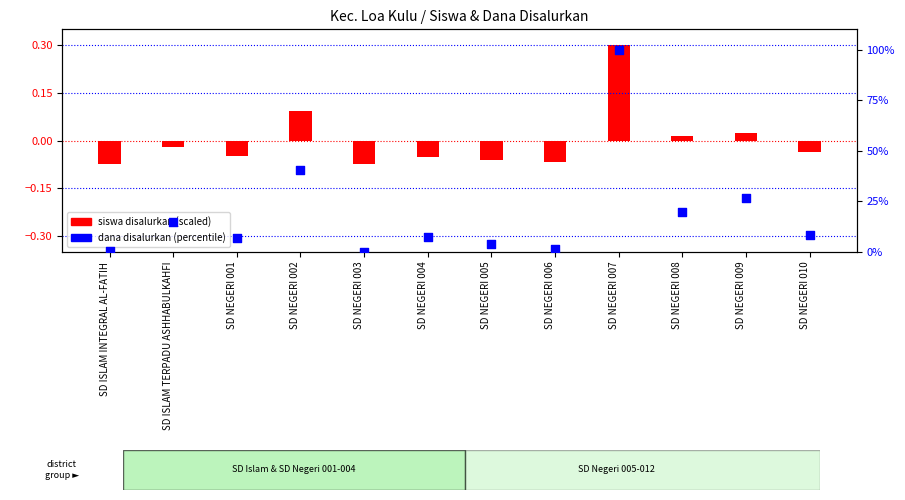

Between SD NEGERI 001 and SD ISLAM TERPADU ASHHABULKAHFI, which is larger?

SD ISLAM TERPADU ASHHABULKAHFI